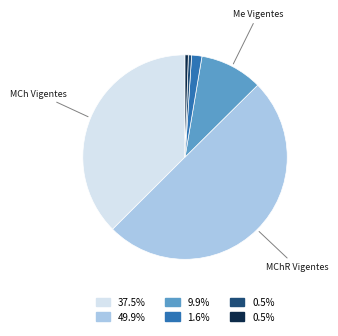

Count the number of slices in the pie.

6